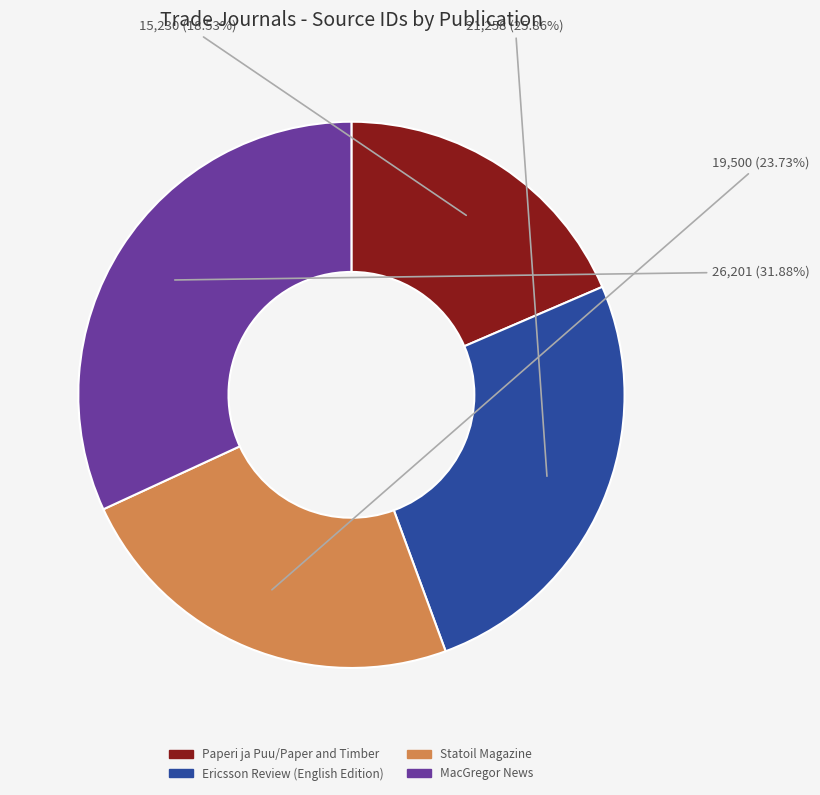

What is the largest slice in the pie chart?

MacGregor News